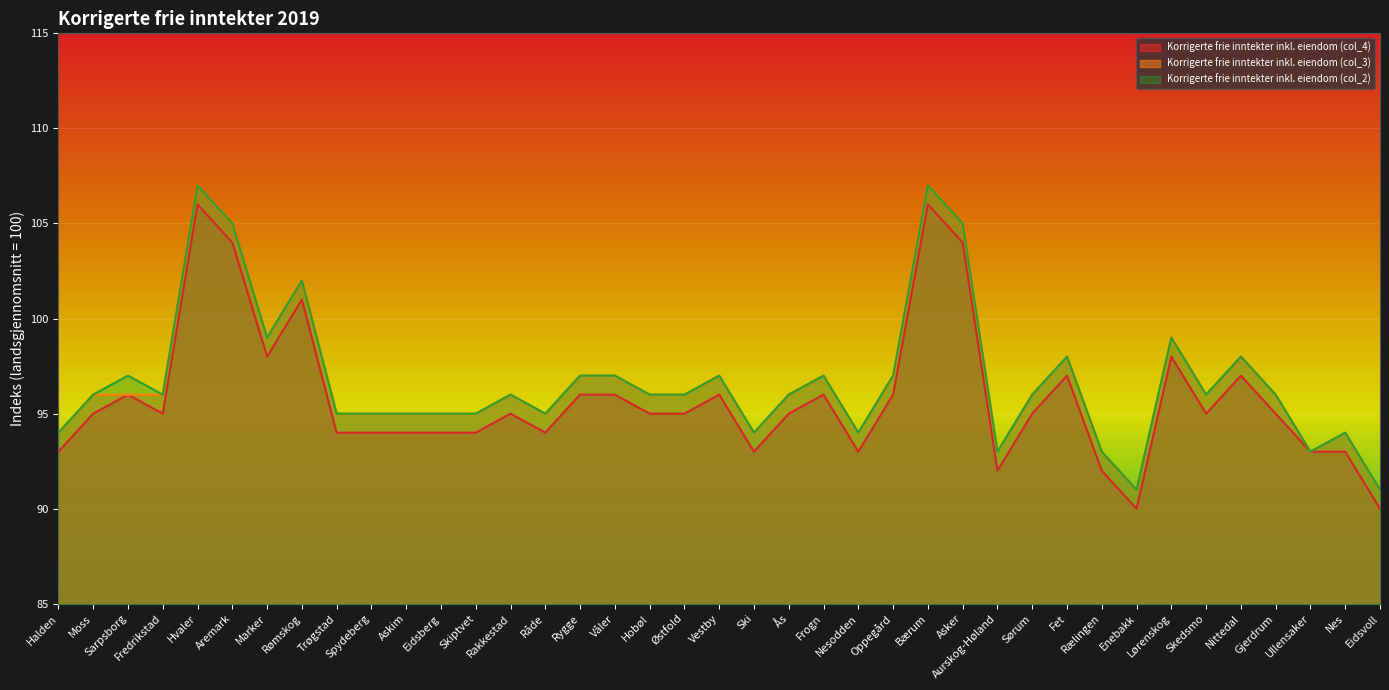

What are all the series names shown in the legend?

Korrigerte frie inntekter inkl. eiendom (col_4), Korrigerte frie inntekter inkl. eiendom (col_3), Korrigerte frie inntekter inkl. eiendom (col_2)